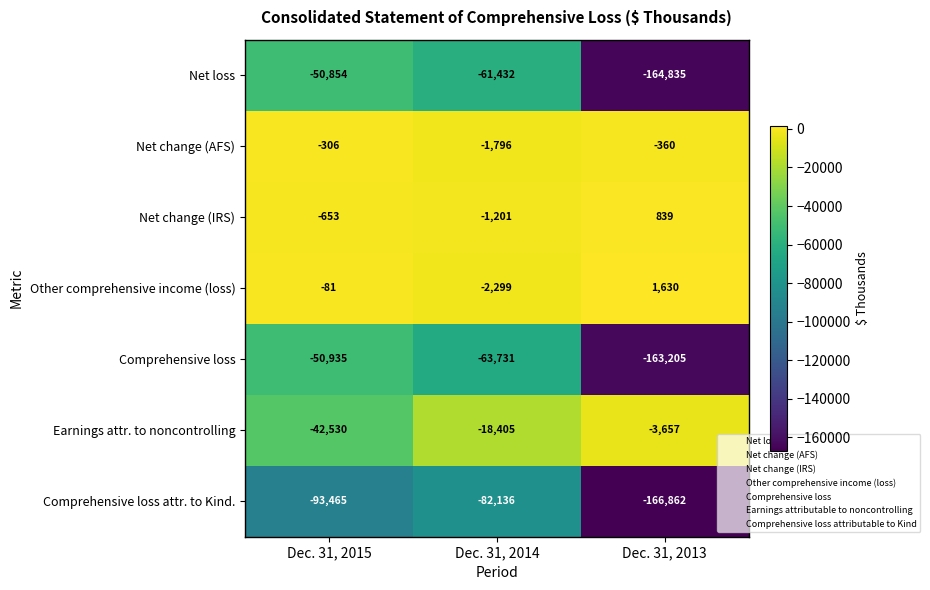

At which category is the sum across all series the highest?

Dec. 31, 2014